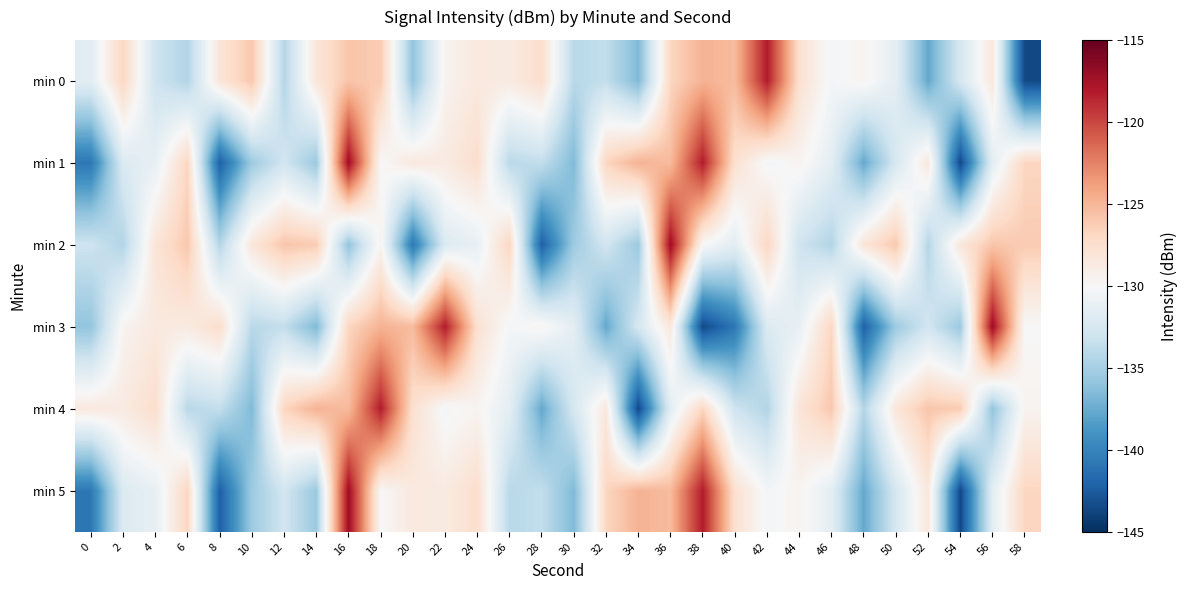

How many data points does each series have?

30